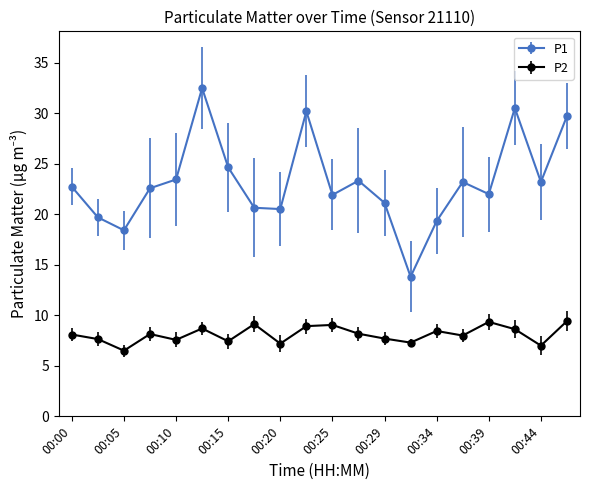

Which series has the largest total across all categories?

P1